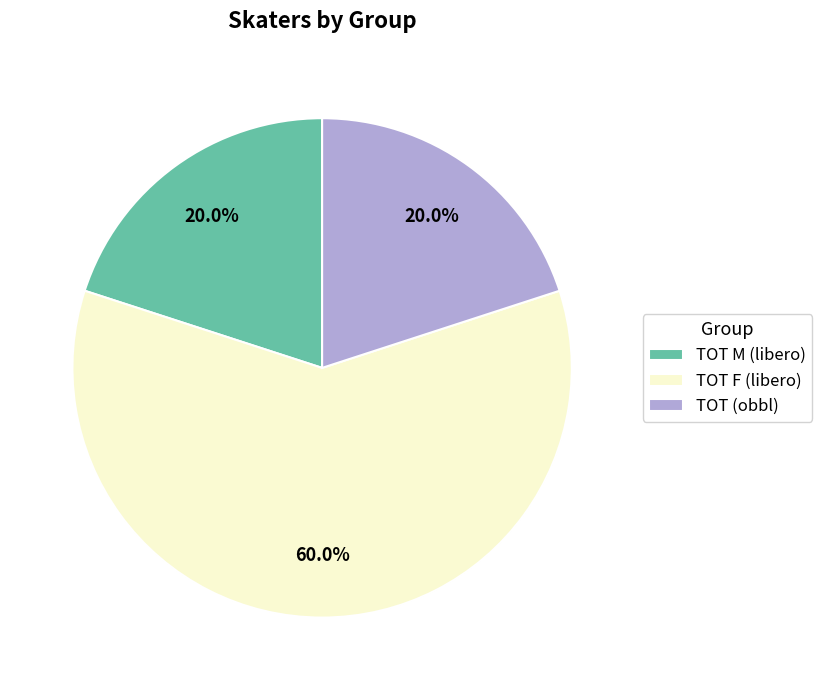

Is TOT M (libero) the majority of the pie?

No